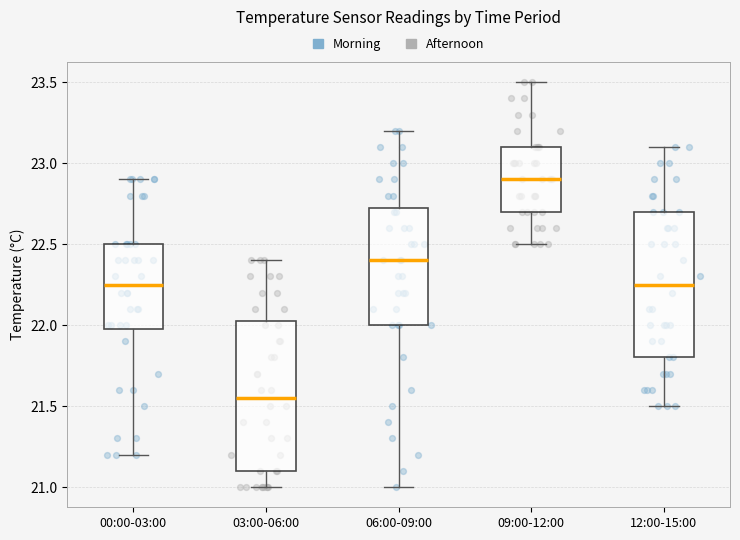

Reading left to right, transcribe this box plot: for each box, give where its median line is, the range the box spans, and where its two whiskers end, as read against the y-axis. The values are not printed on the chart, so give them approximately, as read against the axis.

00:00-03:00: median 22.25, box 22.00 to 22.50, whiskers 21.20 to 22.90
03:00-06:00: median 21.55, box 21.10 to 22.05, whiskers 21.00 to 22.40
06:00-09:00: median 22.40, box 22.00 to 22.75, whiskers 21.00 to 23.20
09:00-12:00: median 22.90, box 22.70 to 23.10, whiskers 22.50 to 23.50
12:00-15:00: median 22.25, box 21.80 to 22.70, whiskers 21.50 to 23.10